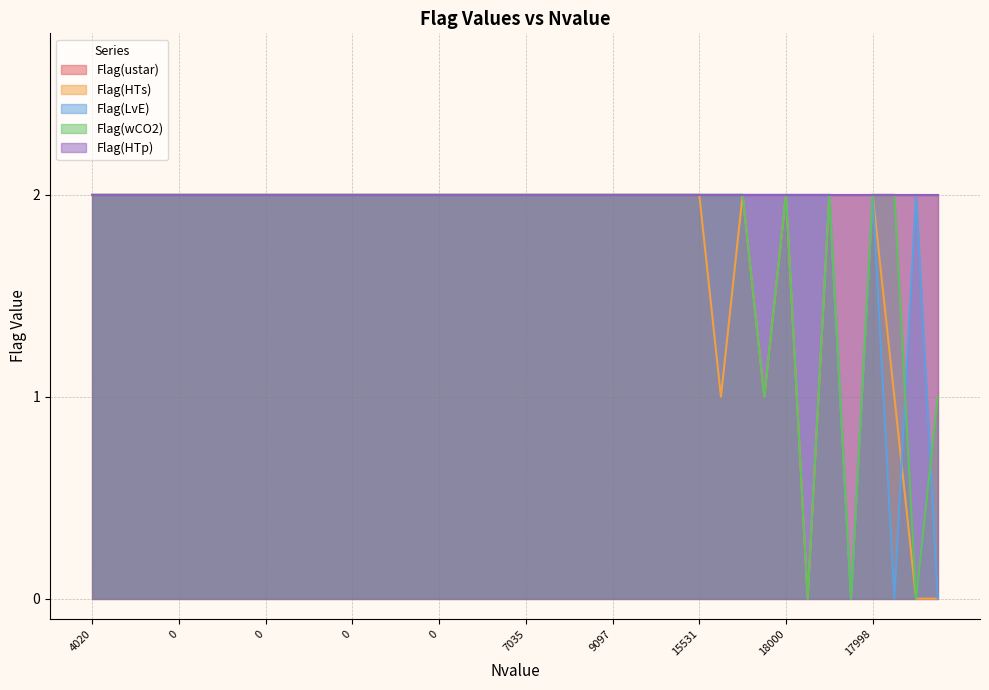

True or false: Flag(HTs) has a value of 0 at 38.

True